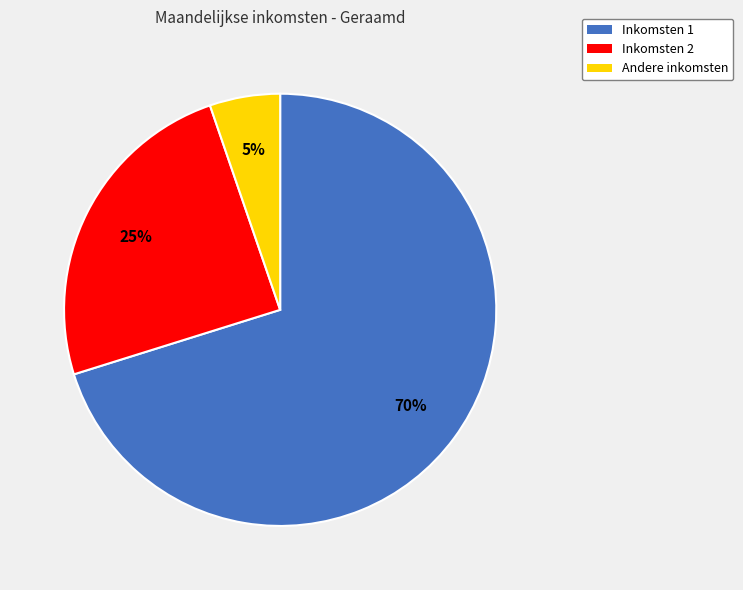

How many slices are in this pie chart?

3